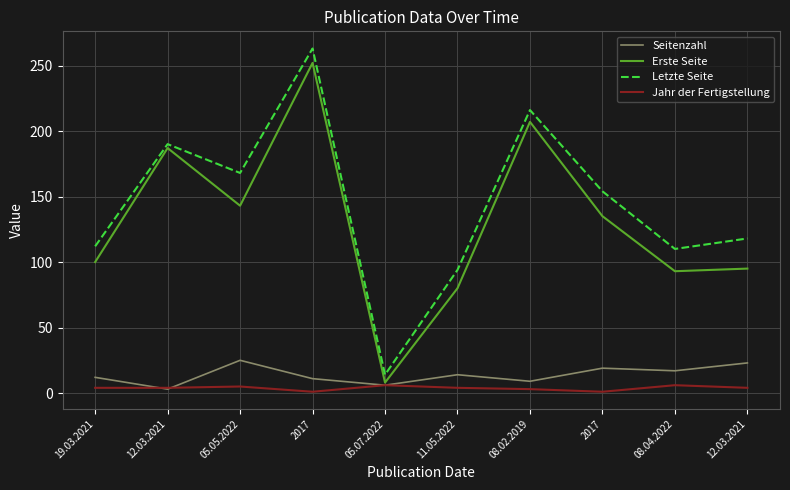

What are all the series names shown in the legend?

Seitenzahl, Erste Seite, Letzte Seite, Jahr der Fertigstellung